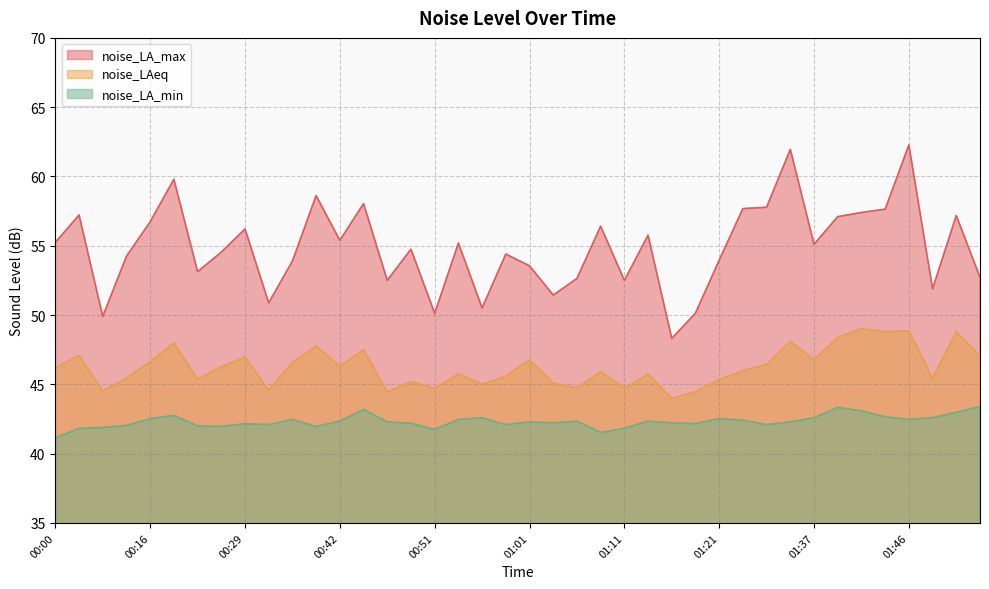

True or false: noise_LA_max and noise_LA_min cross at least once.

False